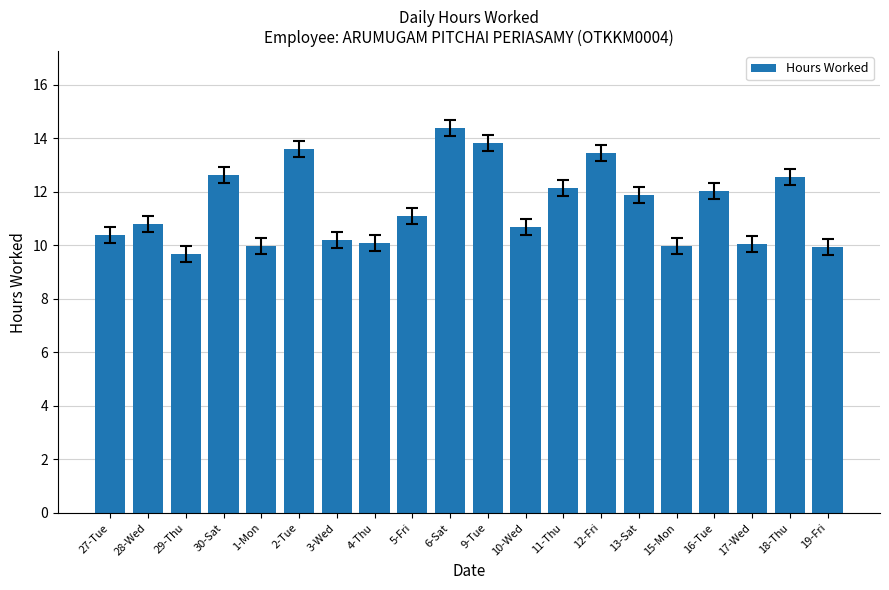

Count the number of data series in this chart.

1